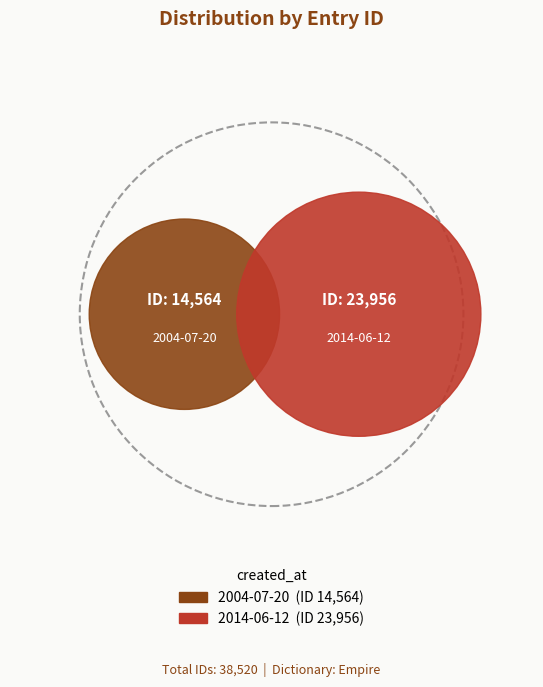

To the nearest percent, what is the average slice percentage?

50%